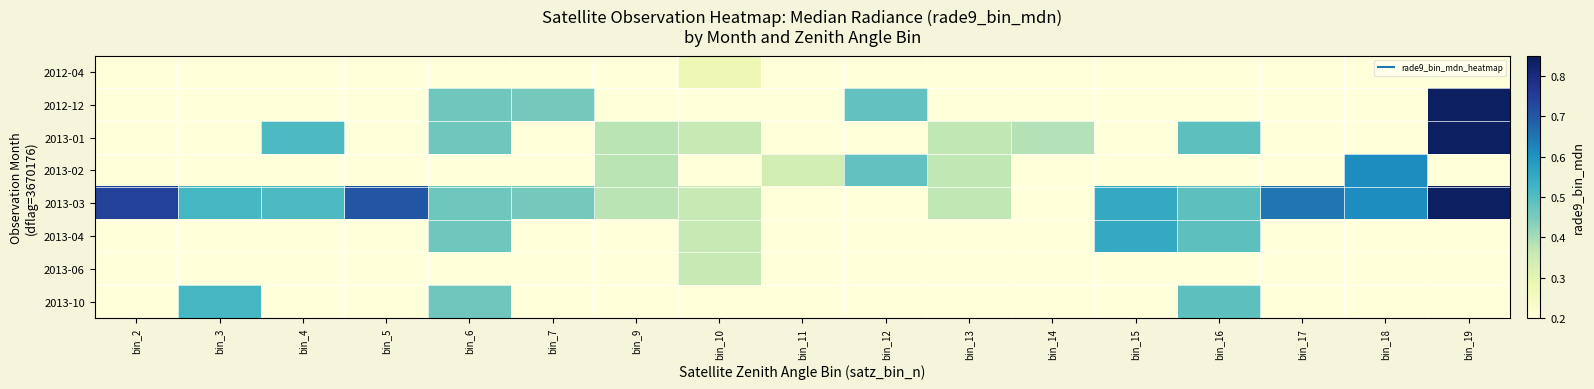

Between bin_19 and bin_14, which is larger?

bin_19